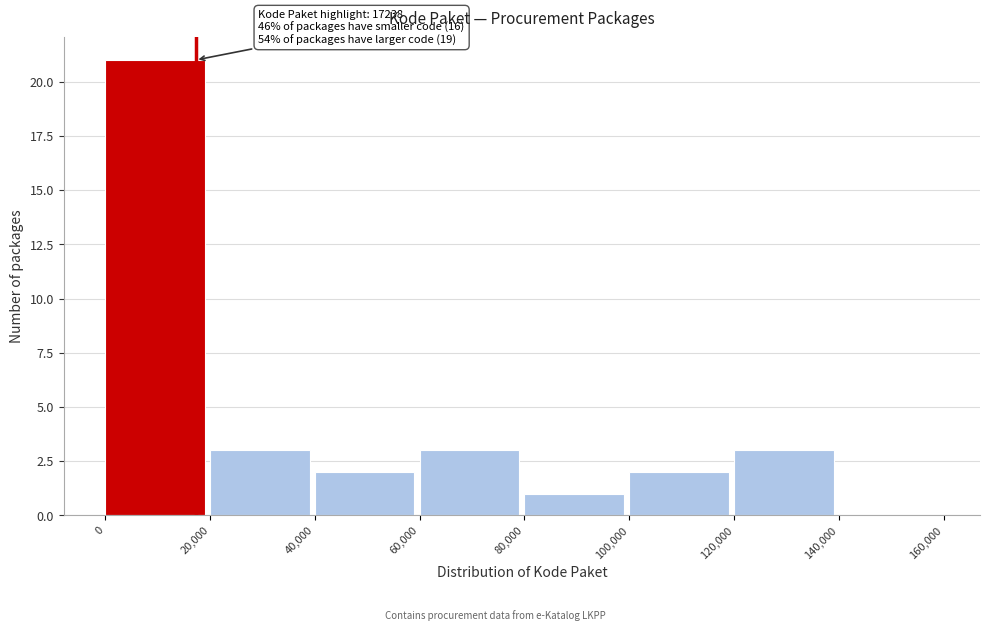

Which range on the x-axis has the tallest bar?

0 to 20,000